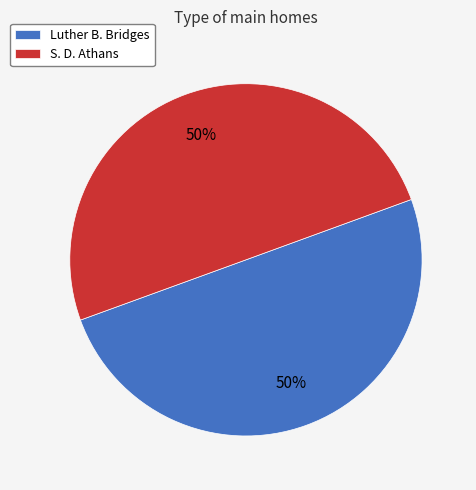

Do Luther B. Bridges and S. D. Athans together represent more than half of the pie?

Yes